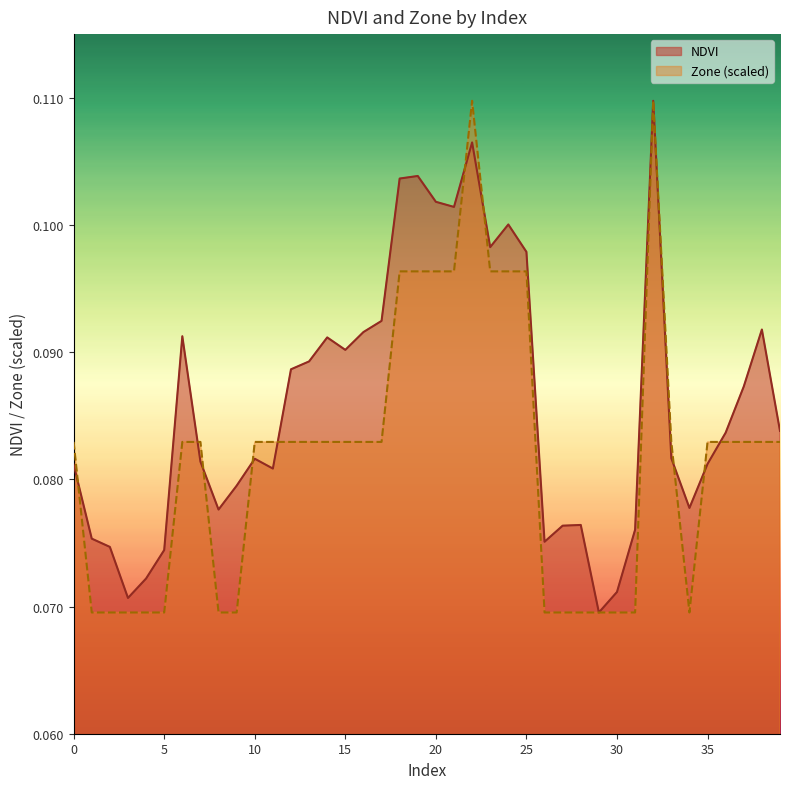

What is the total value across all series at 10?

0.2